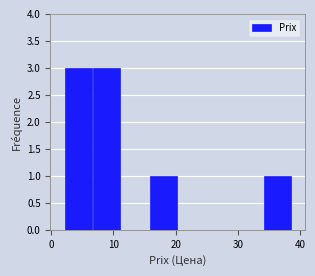

How tall is the bar that spans 7 to 11 on the x-axis? Neither the bar edges nor the heights are printed on the chart, so give them approximately, as read against the axes.

3